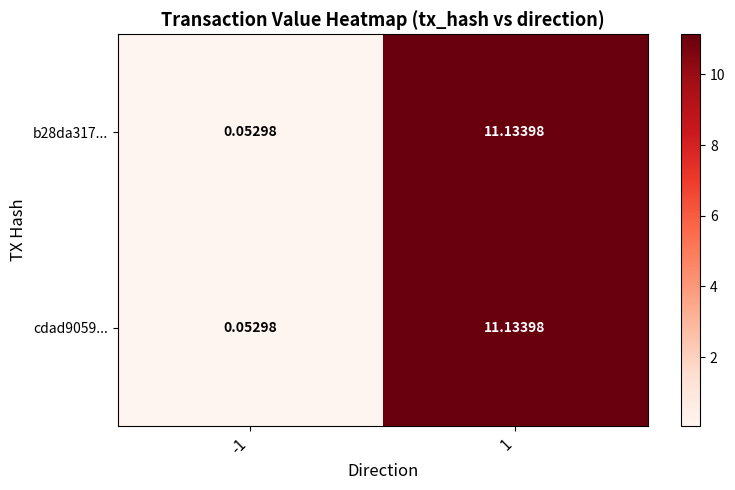

Is the value of b28da317... at 1 greater than the value of cdad9059... at -1?

Yes